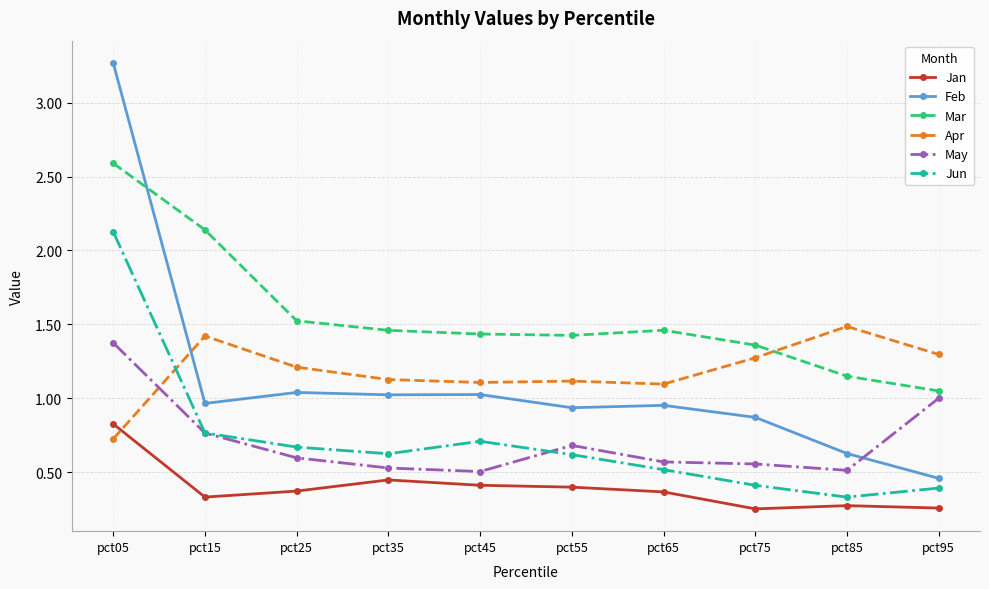

What is the sum of the May values at pct15 and pct95?

1.8